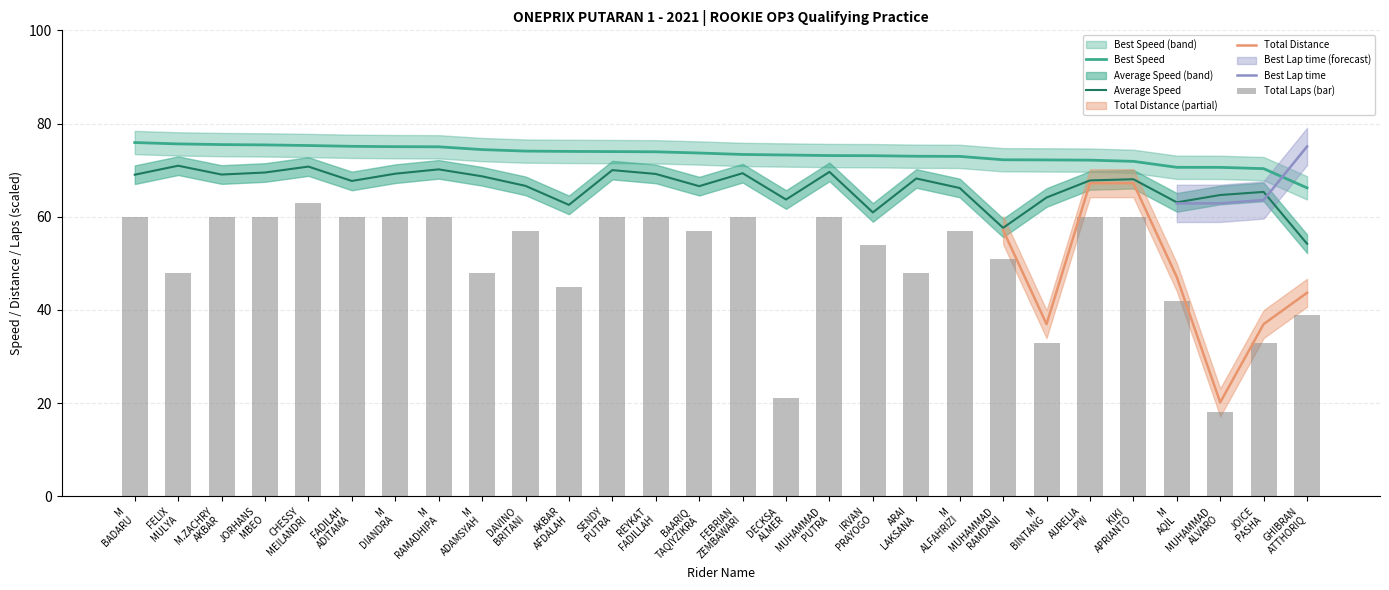

True or false: Average Speed and Best Speed intersect in this chart.

False